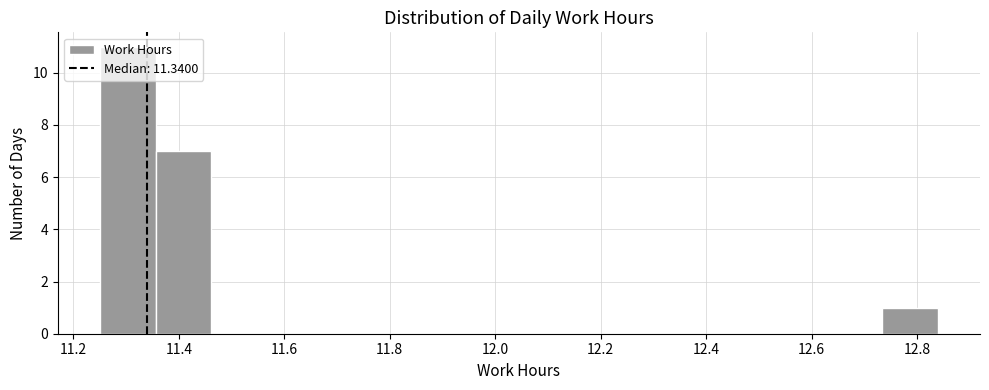

Reading left to right, list every bar in this chart as the range it spans on the x-axis followed by its height. Neither the bar edges nor the heights are printed on the chart, so give them approximately, as read against the axes.

11.250 to 11.356: 11
11.356 to 11.462: 7
11.462 to 11.568: 0
11.568 to 11.674: 0
11.674 to 11.780: 0
11.780 to 11.886: 0
11.886 to 11.992: 0
11.992 to 12.098: 0
12.098 to 12.204: 0
12.204 to 12.310: 0
12.310 to 12.416: 0
12.416 to 12.522: 0
12.522 to 12.628: 0
12.628 to 12.734: 0
12.734 to 12.840: 1